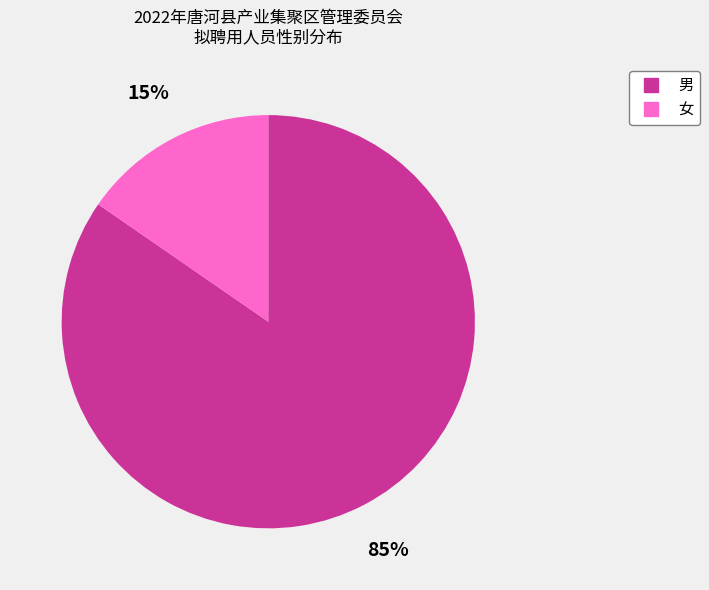

To the nearest percent, what is the combined percentage of 男 and 女?

100%